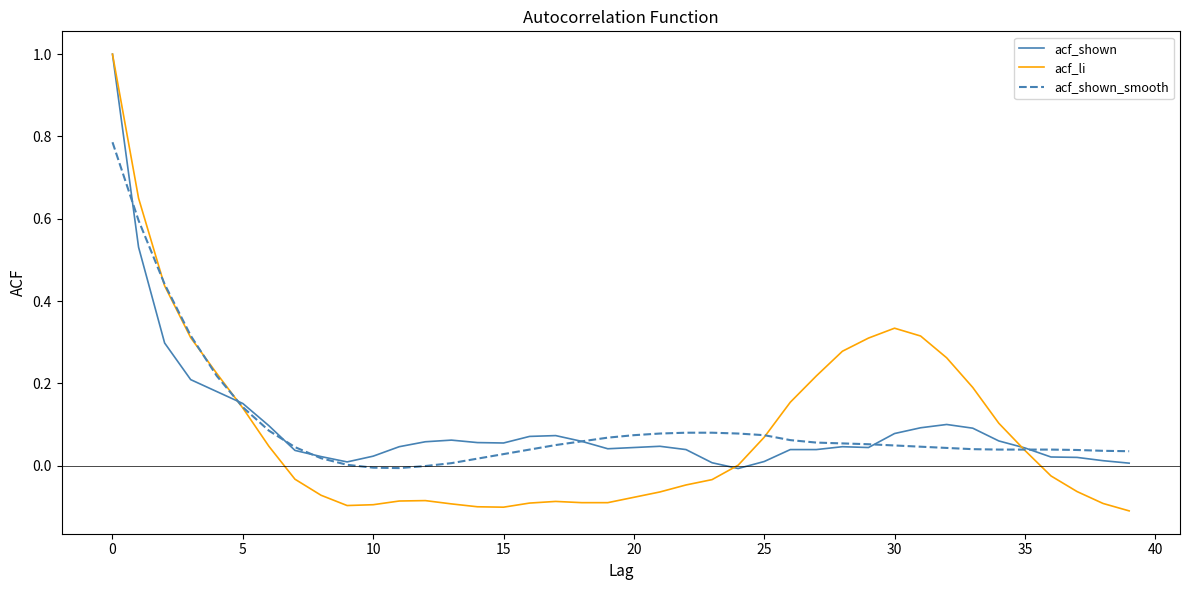

True or false: acf_shown and acf_li intersect in this chart.

True